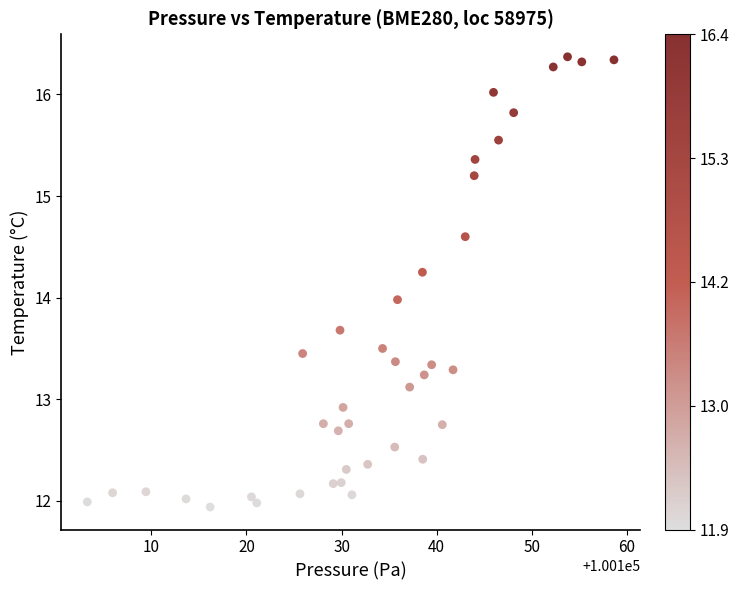

What is the range of X values (max minus min)?

55.4